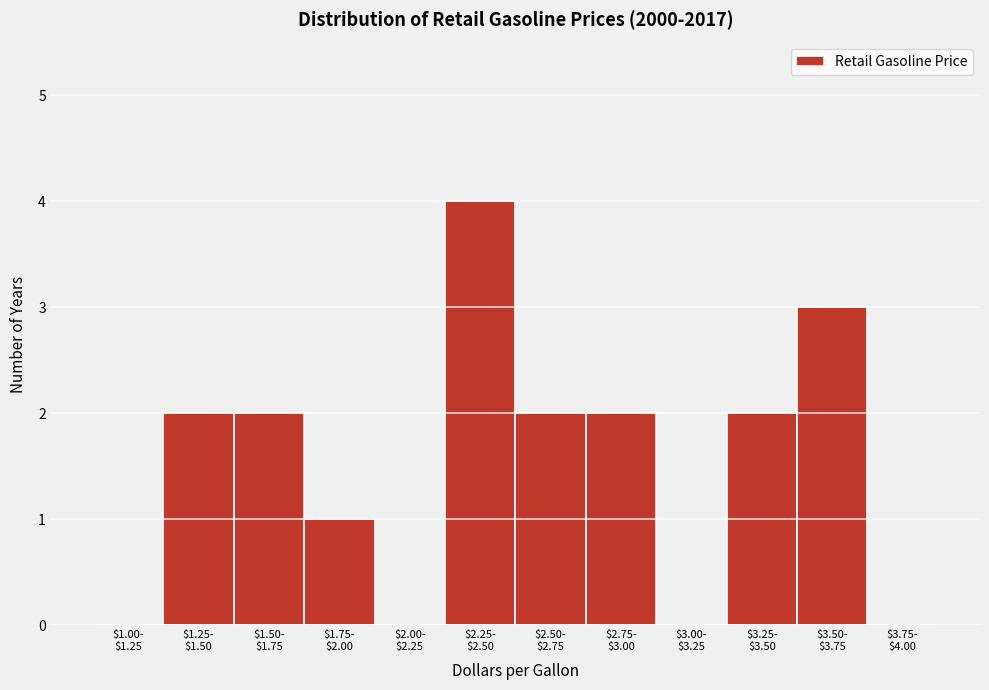

What is the greatest value displayed?

4